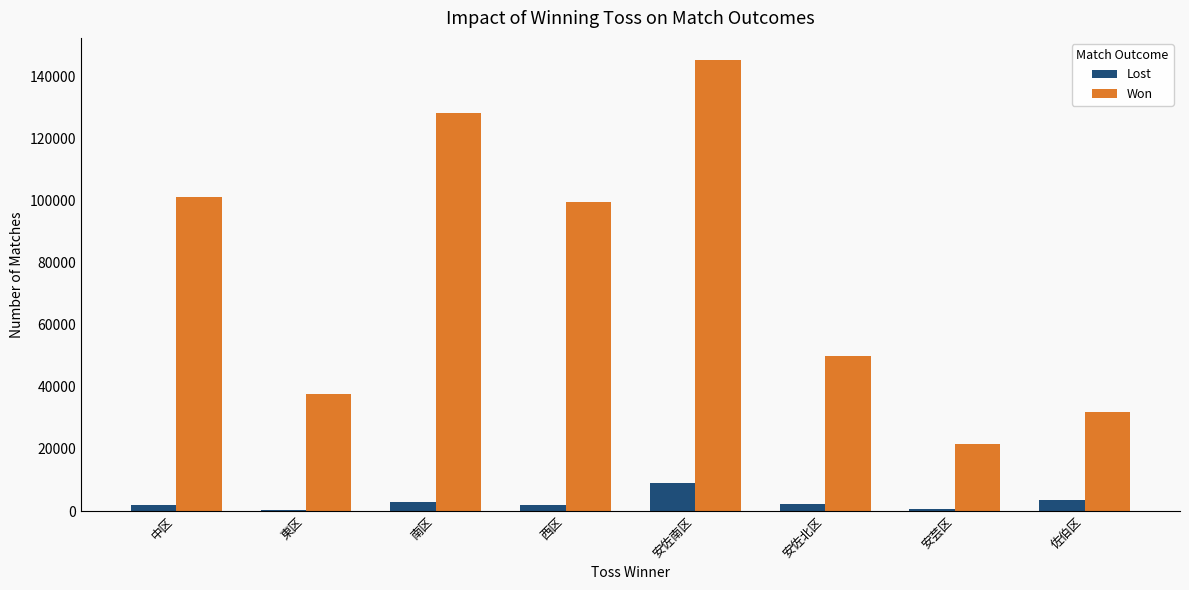

What is the sum of all Lost values?

23160